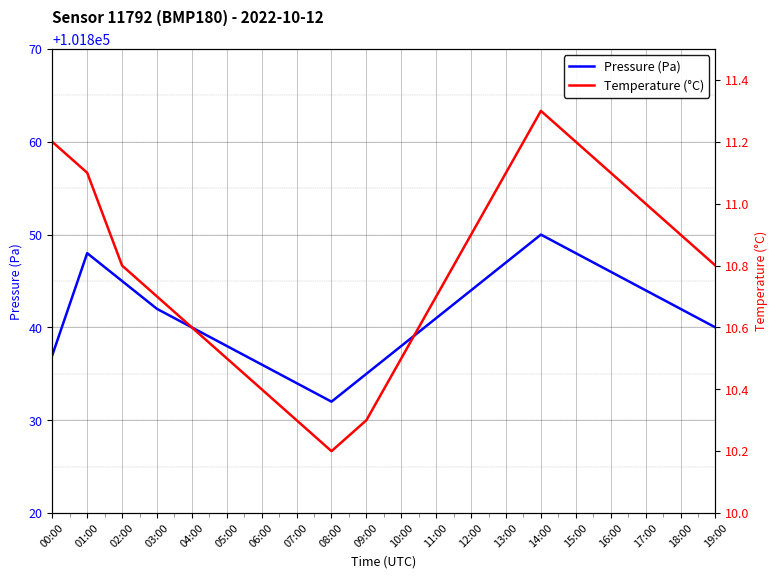

Which category has the lowest value in the Pressure (Pa) series?

08:00